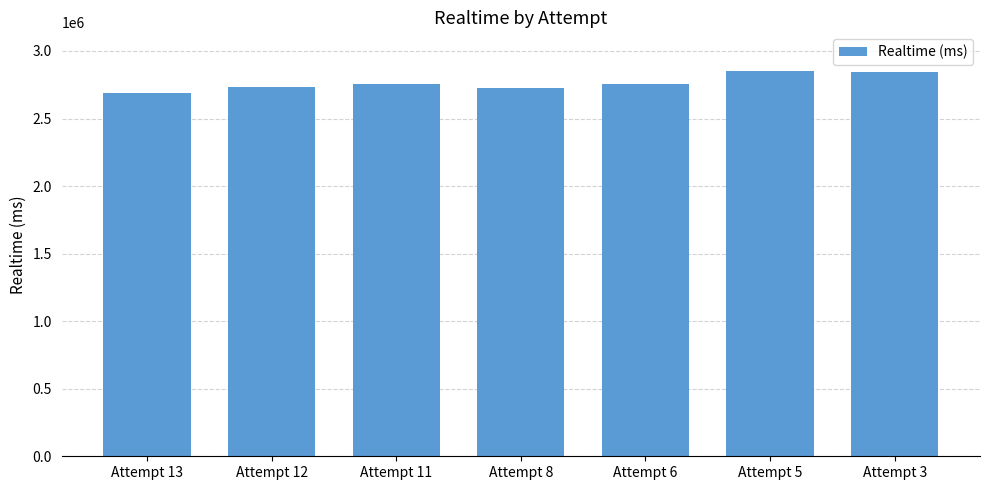

Which has a higher value, Attempt 8 or Attempt 3?

Attempt 3